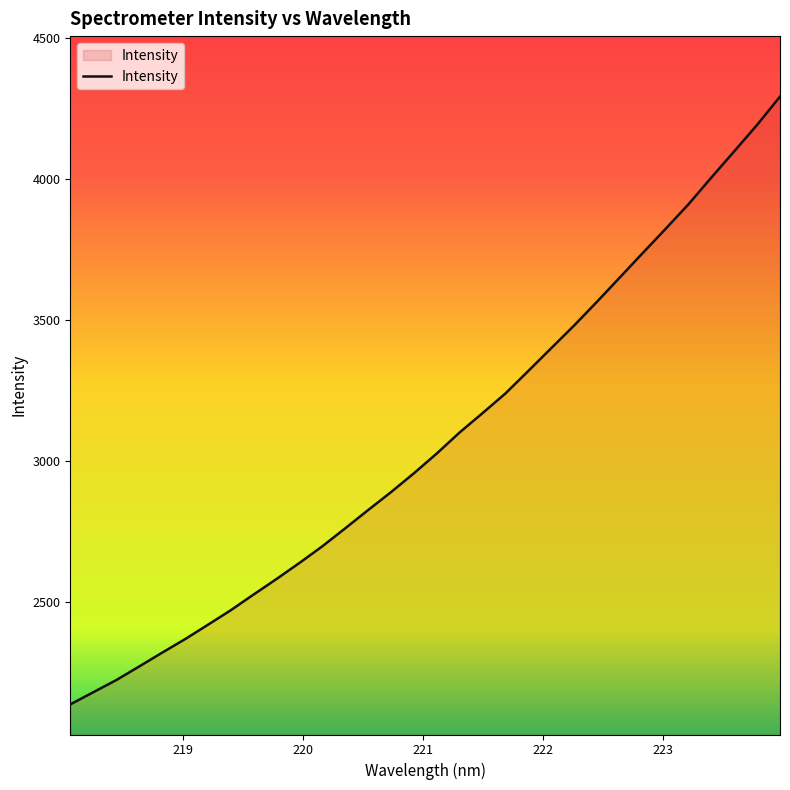

What is the greatest value displayed?

4291.8